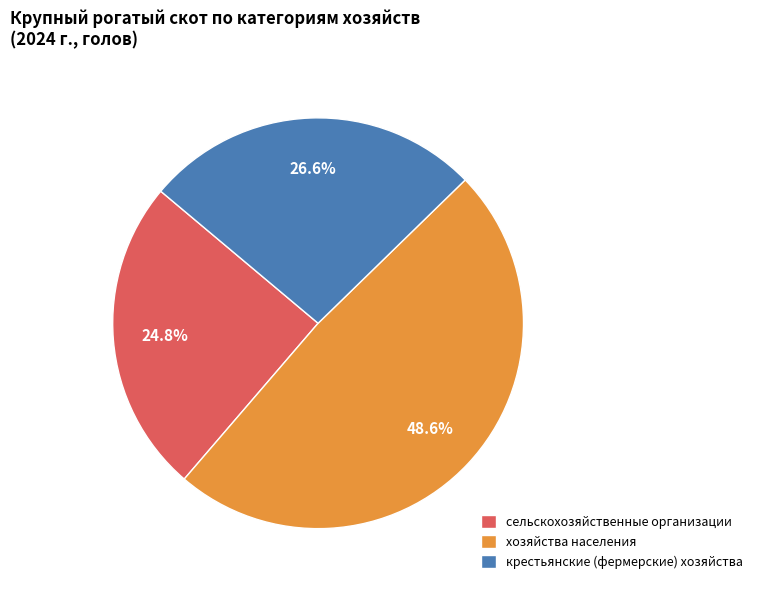

Does крестьянские (фермерские) хозяйства account for over 50% of the chart?

No